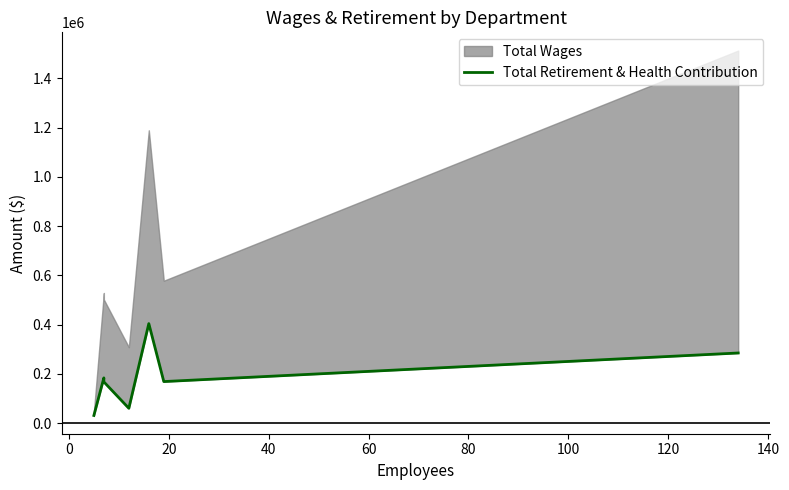

How many values are below 168551?

3